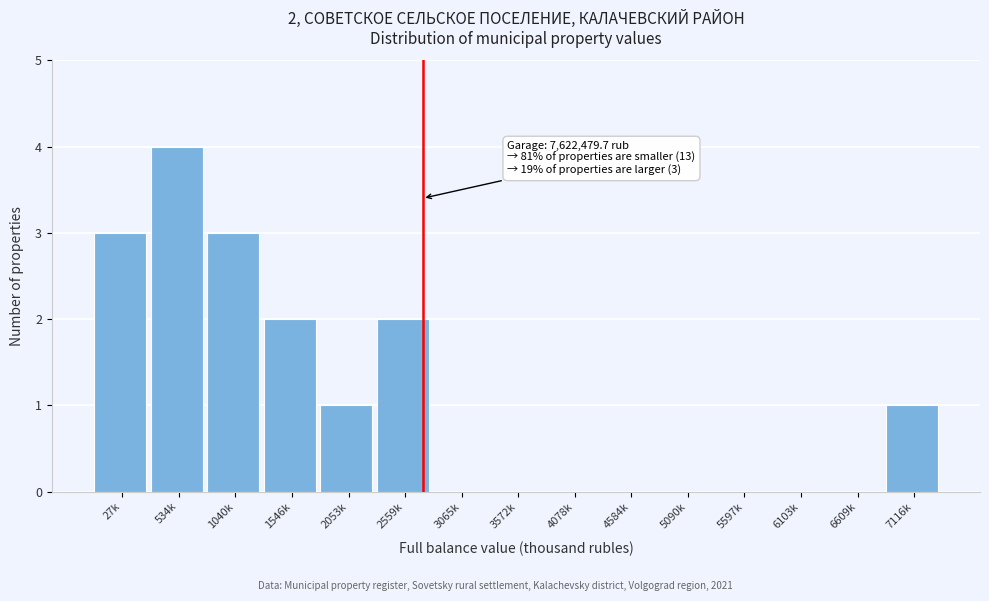

Reading right to left, what are all the values shown in this chart?

7116k=1	6609k=0	6103k=0	5597k=0	5090k=0	4584k=0	4078k=0	3572k=0	3065k=0	2559k=2	2053k=1	1546k=2	1040k=3	534k=4	27k=3